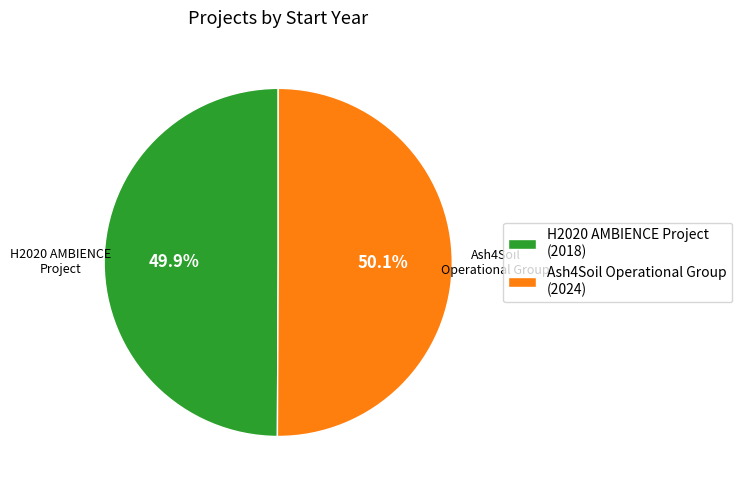

Is there a majority slice in this chart?

Yes